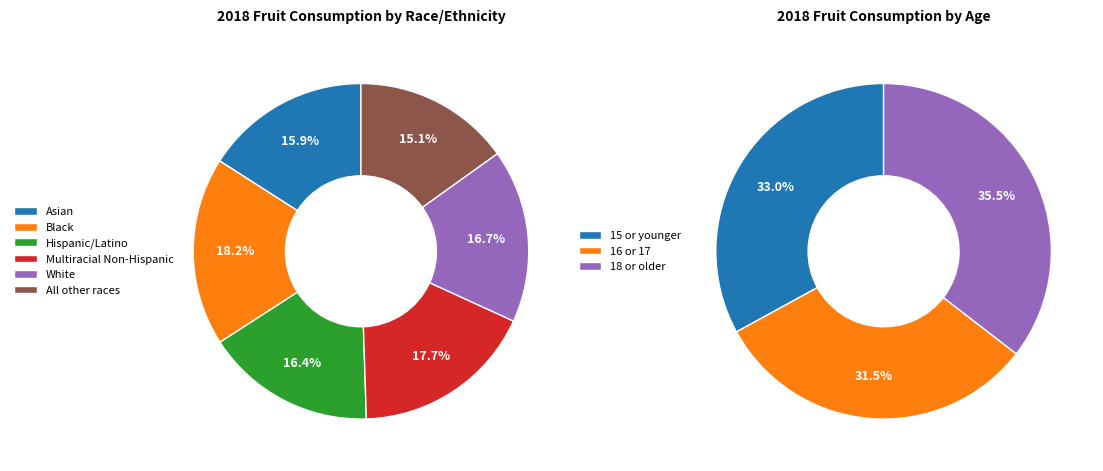

Does Asian account for over 50% of the chart?

No